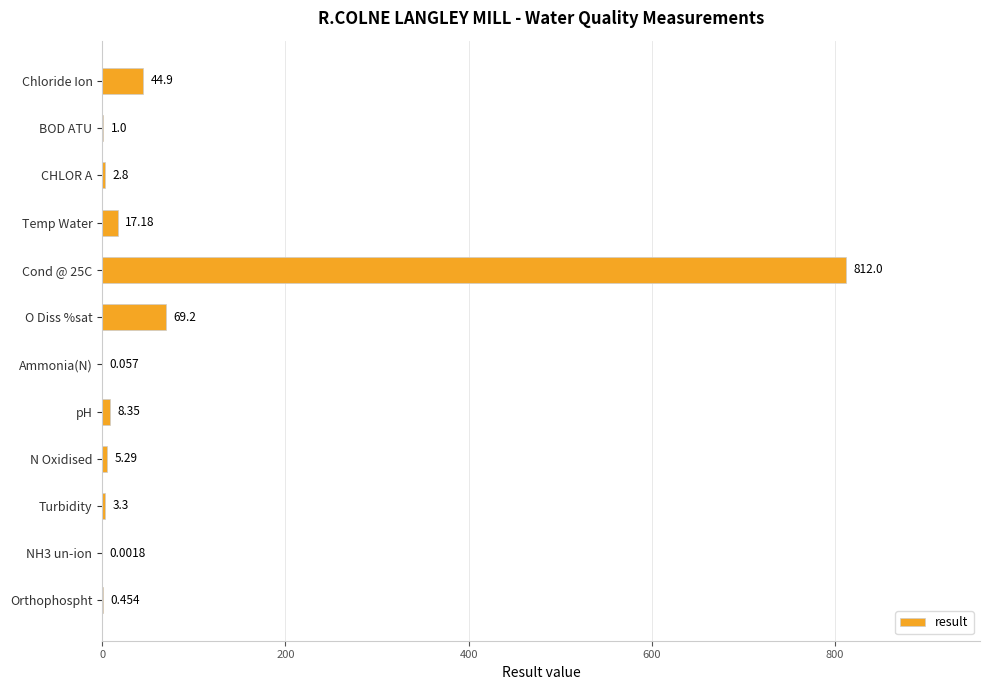

Which has a higher value, Turbidity or O Diss %sat?

O Diss %sat